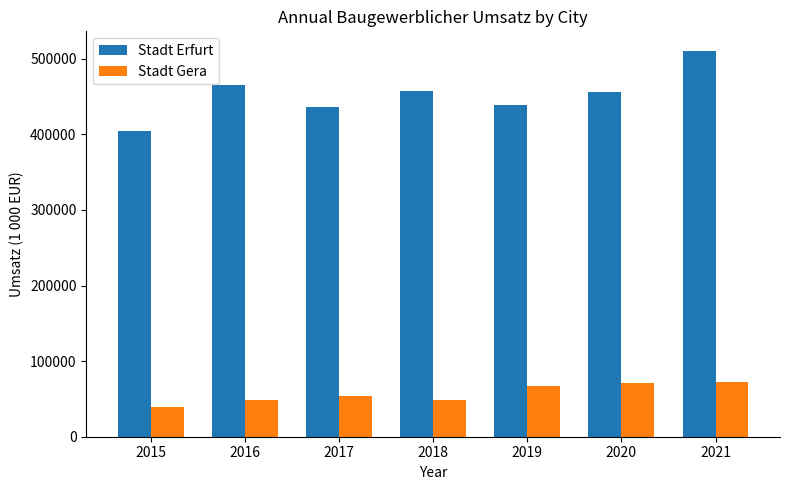

The Stadt Erfurt series shows 257340.5 at 2015. True or false?

False